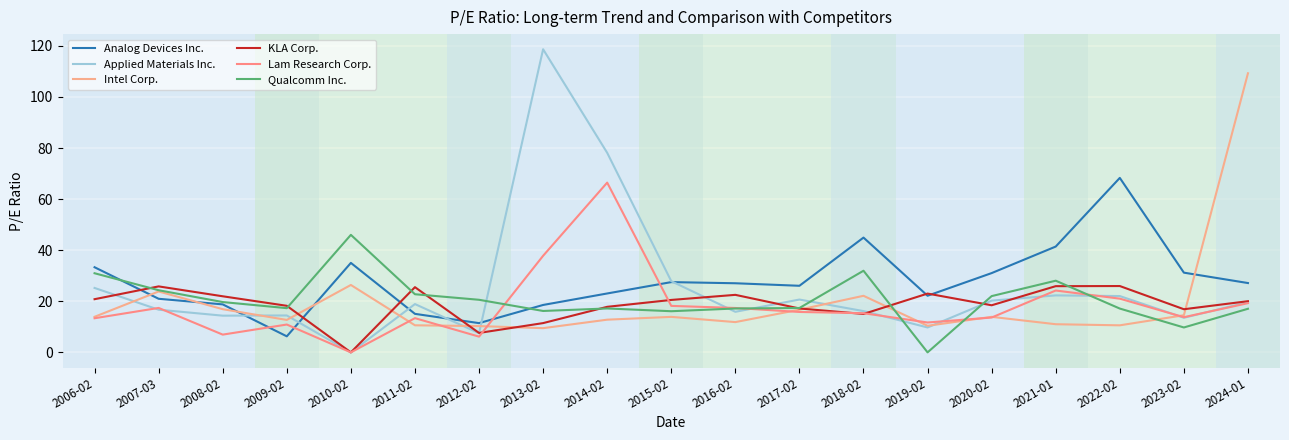

Does the chart display data point markers on the line(s)?

No